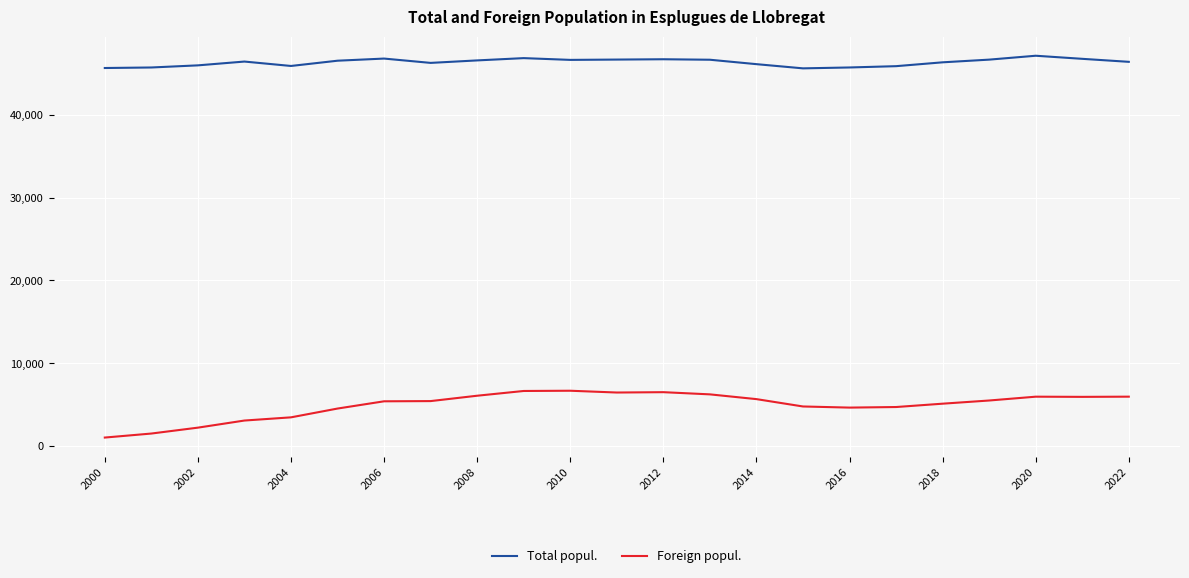

Rank the series by their maximum value, from lowest to highest.

Foreign popul., Total popul.